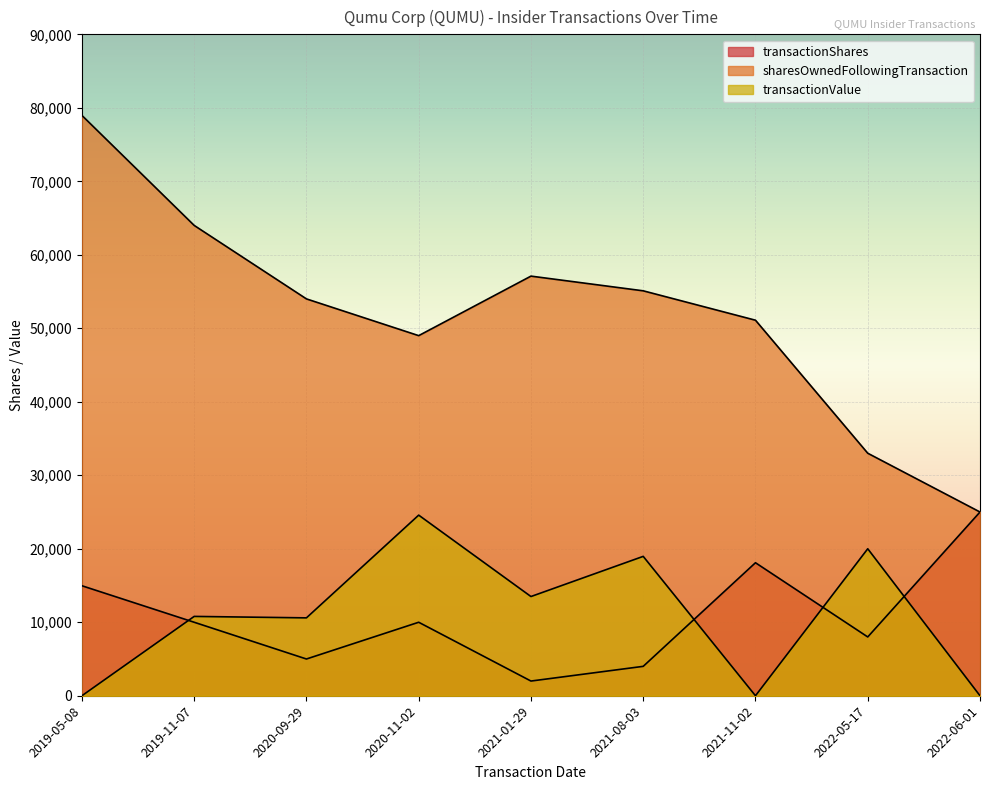

At which label does transactionValue first exceed 10795?

2020-11-02